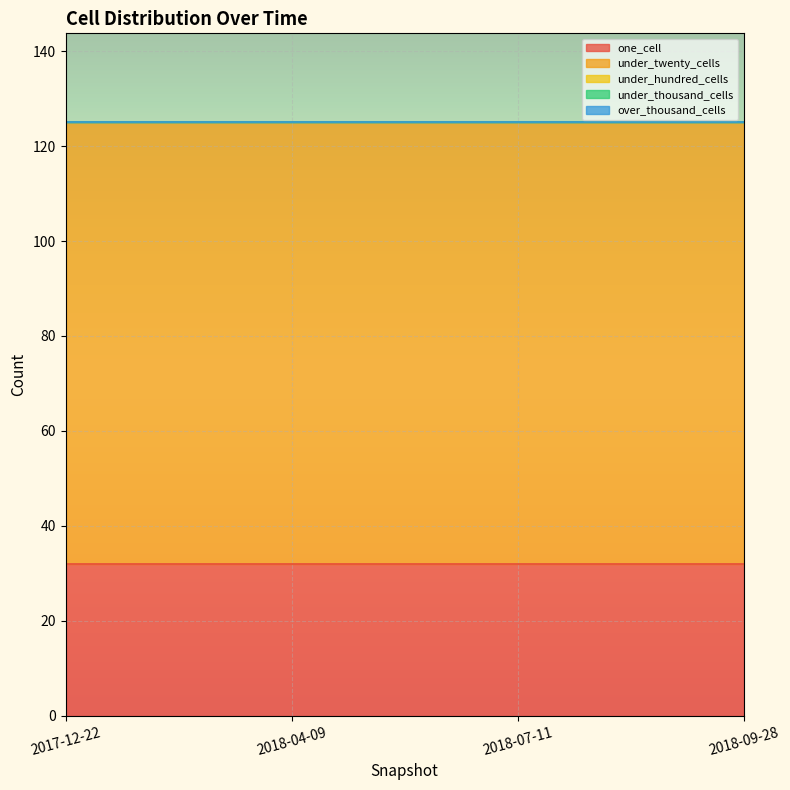

What is the label of the 4th point from the right?

2017-12-22